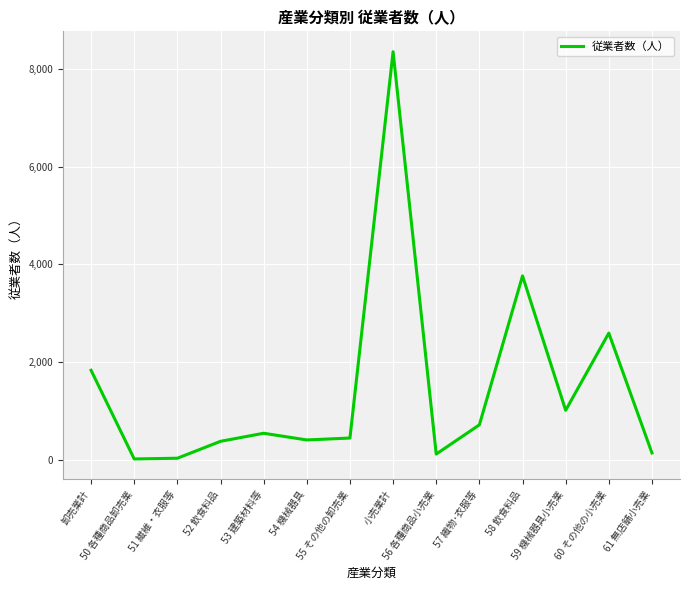

What is the maximum value shown in the chart?

8351